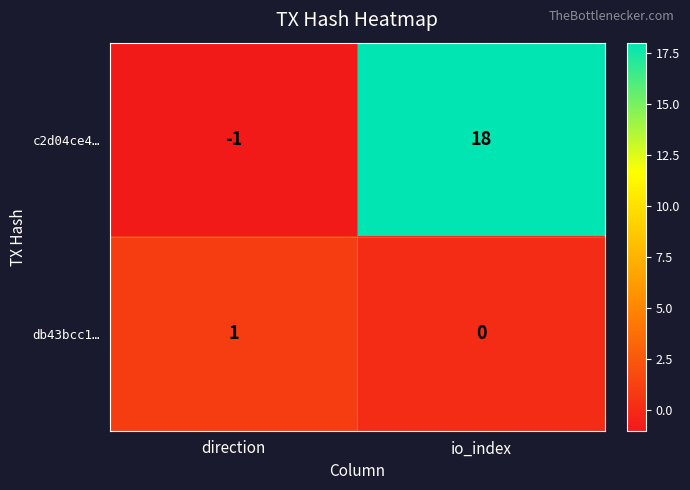

Rank the series by their maximum value, from highest to lowest.

c2d04ce4…, db43bcc1…